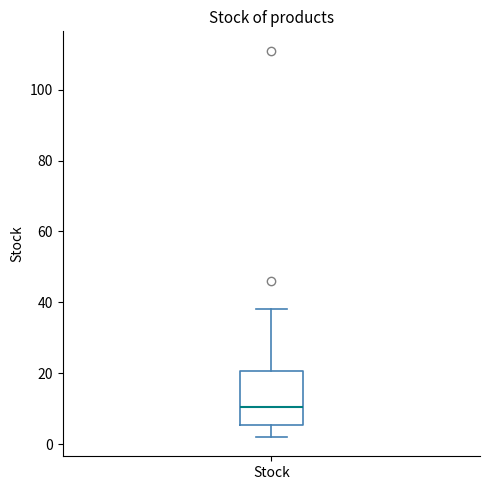

Transcribe this box plot: give where the median line is, the range the box spans, and where the two whiskers end, as read against the y-axis. The values are not printed on the chart, so give them approximately, as read against the axis.

median 10, box 6 to 20, whiskers 2 to 38